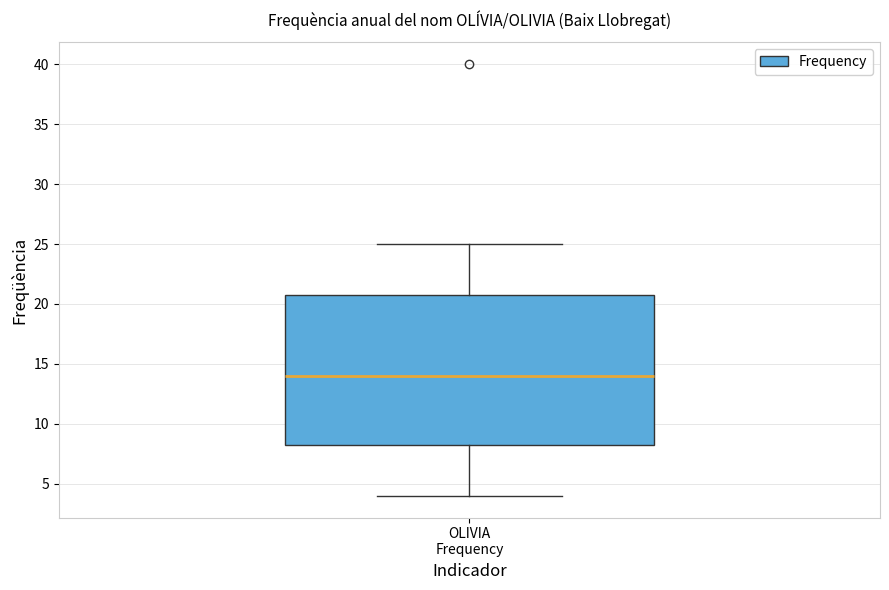

Transcribe this box plot: give where the median line is, the range the box spans, and where the two whiskers end, as read against the y-axis. The values are not printed on the chart, so give them approximately, as read against the axis.

median 14.0, box 8.5 to 21.0, whiskers 4.0 to 25.0